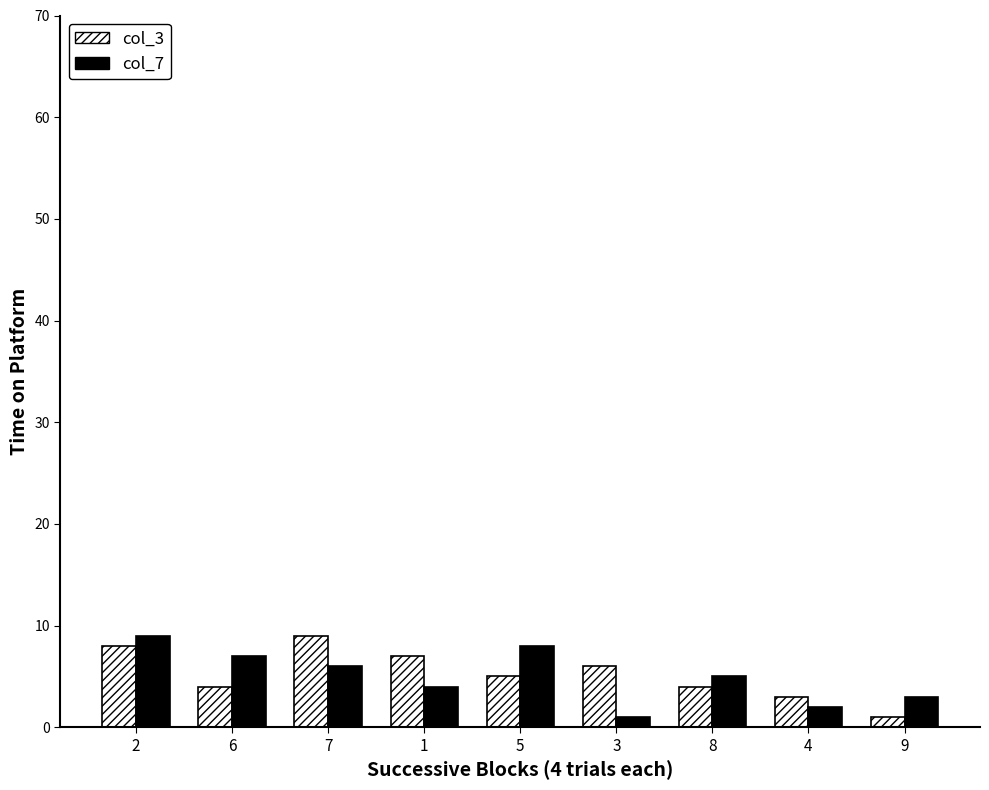

The col_7 series shows 1 at 3. True or false?

True